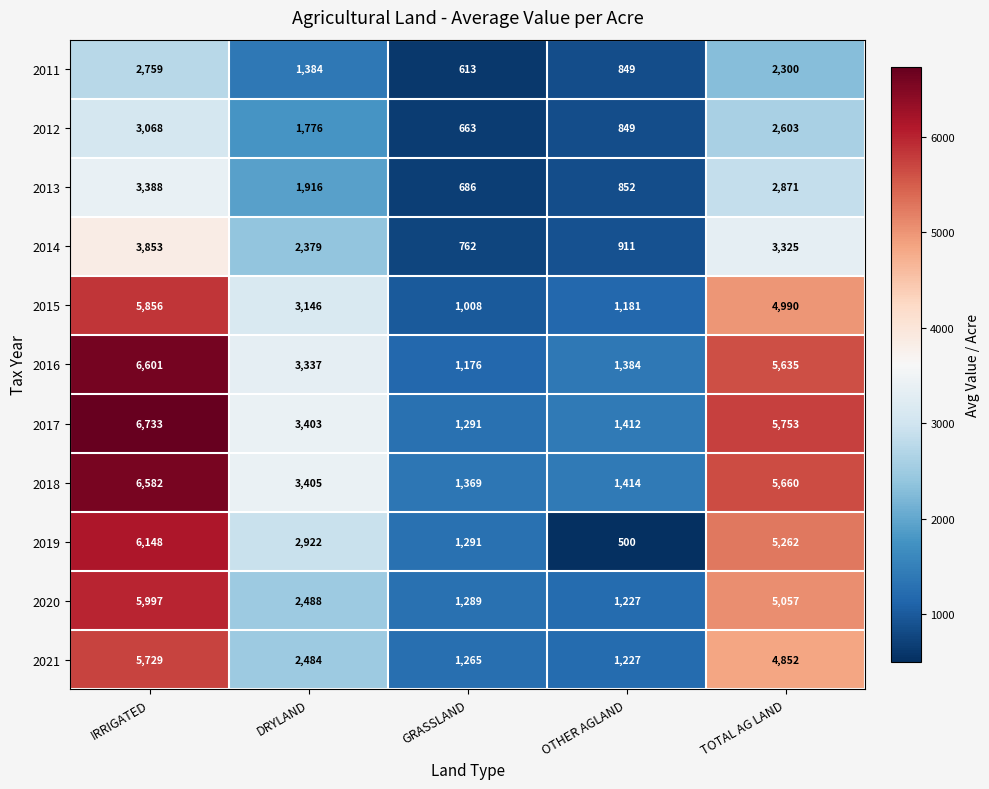

Between IRRIGATED and GRASSLAND, which series saw the biggest shift?

2017